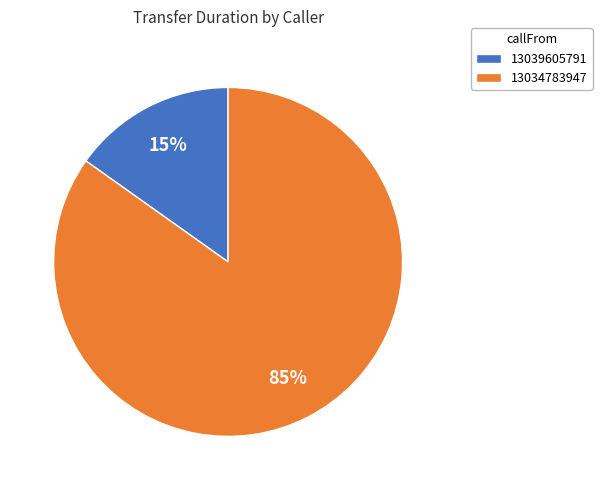

Is it true that 13034783947 is 85% of the pie?

True